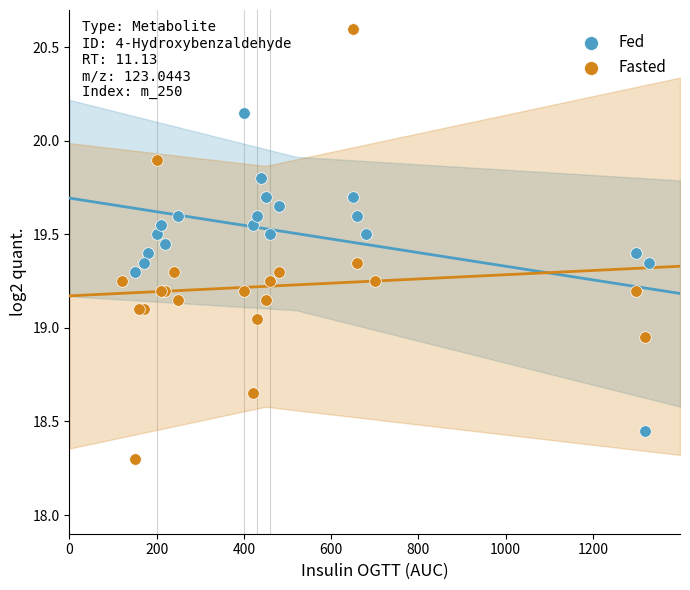

Which series has the widest spread of Y values?

Fasted